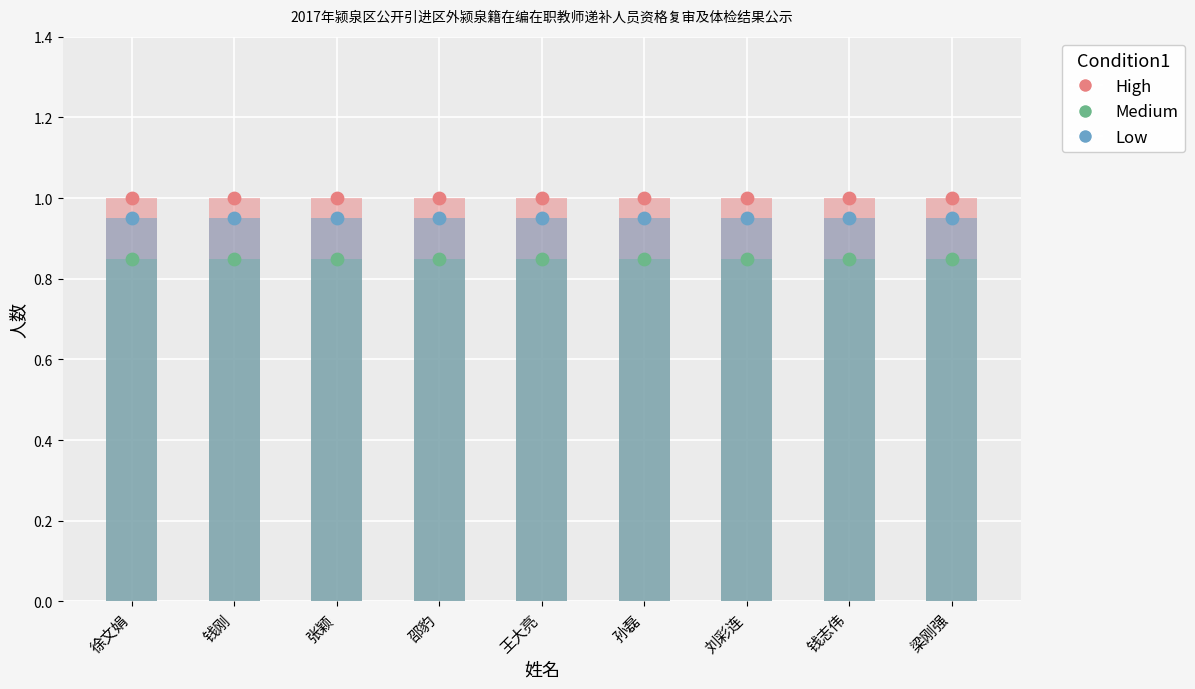

Which series contains the lowest Y value?

Medium